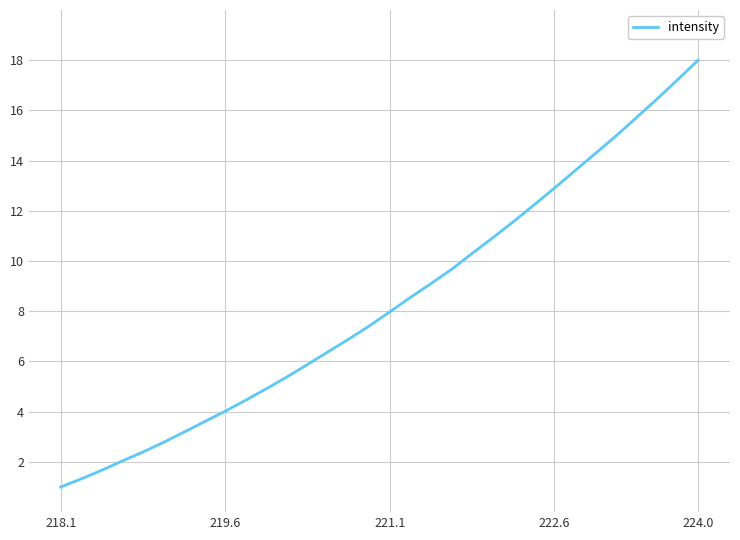

What is the maximum value shown in the chart?

18.0